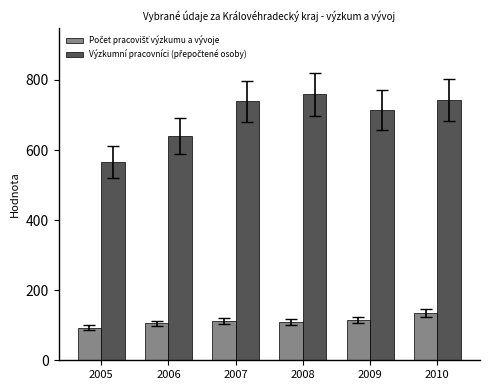

What is the total value across all series at 2007?

849.9